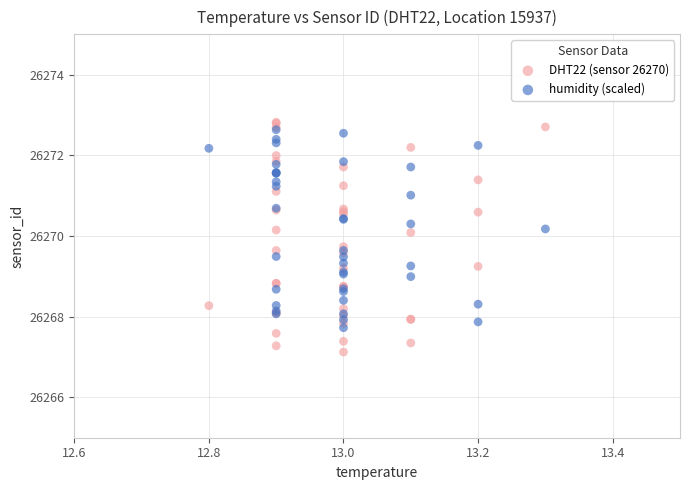

What are all the series names shown in the legend?

DHT22 (sensor 26270), humidity (scaled)